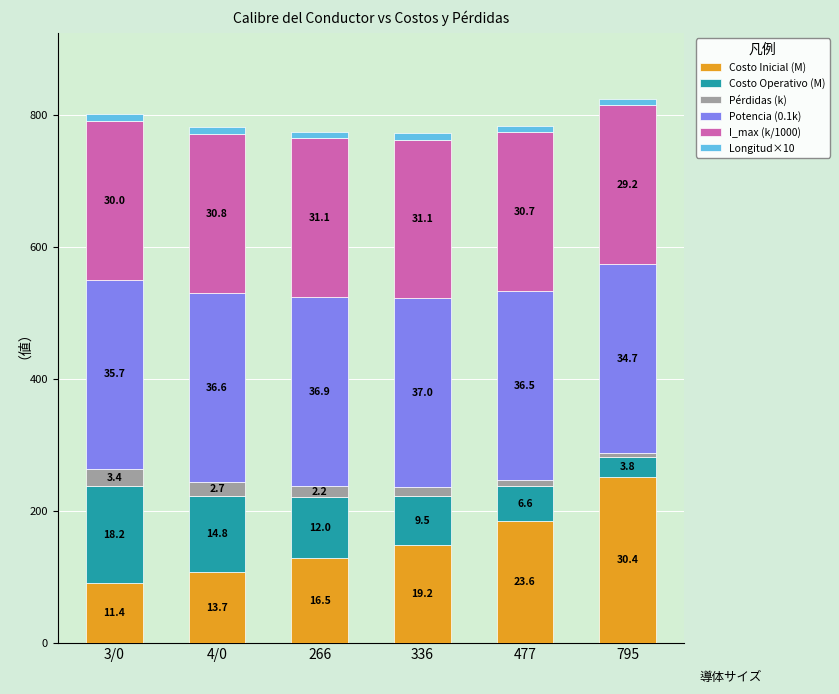

Does the chart contain any negative values?

No